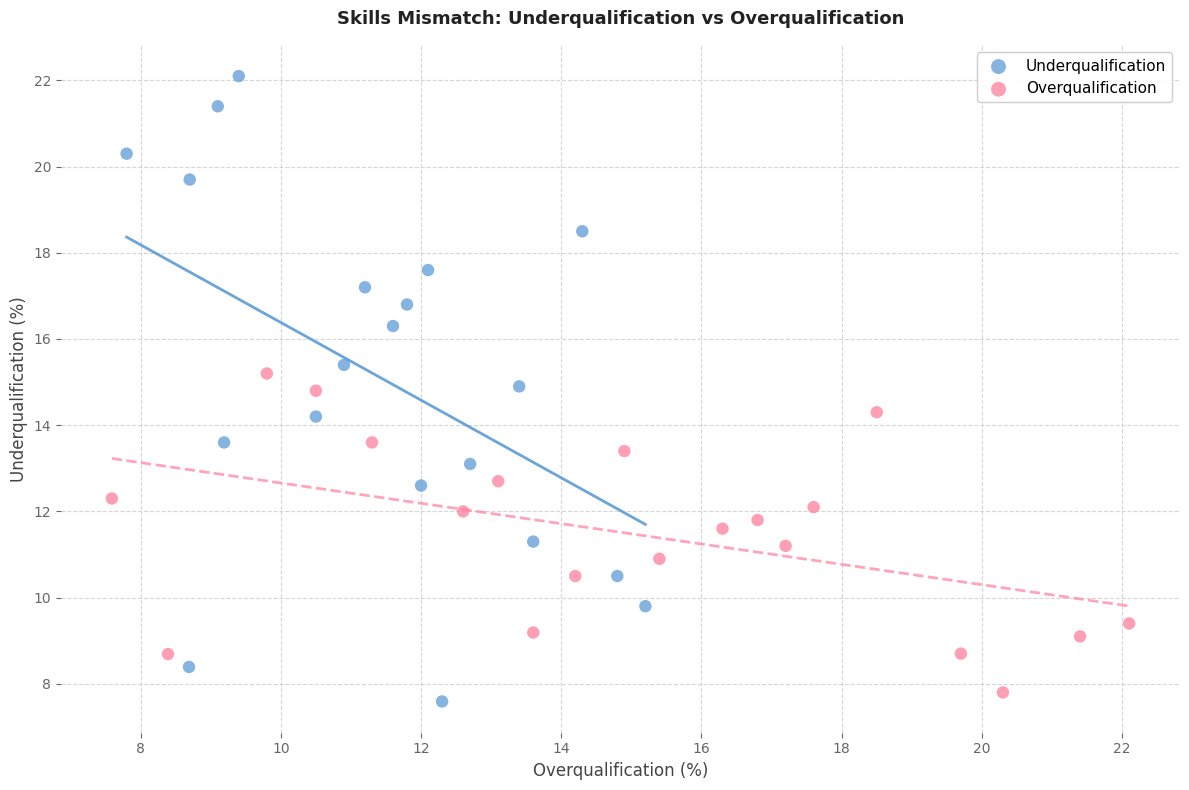

Which series has the widest spread of Y values?

Underqualification